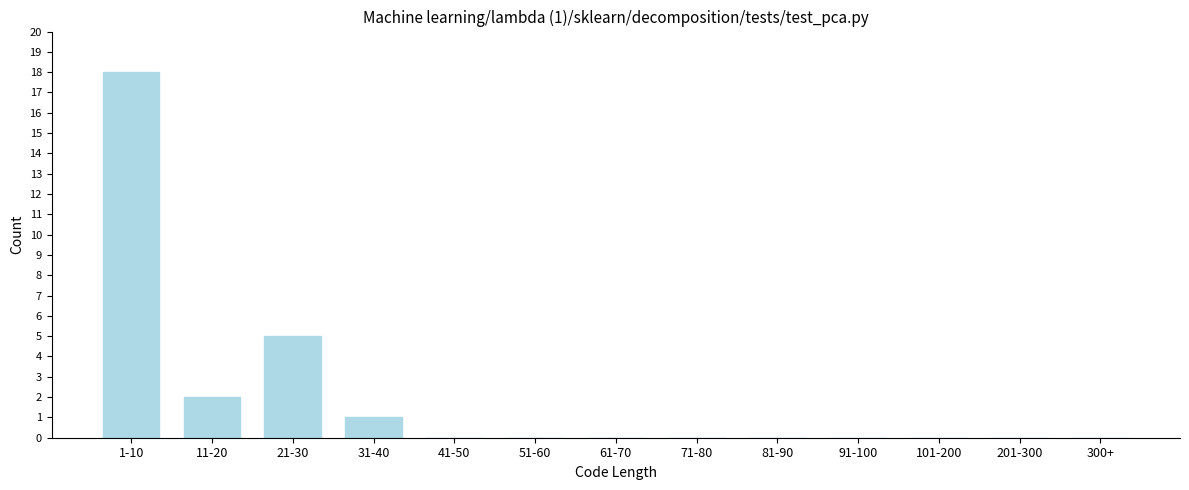

Reading right to left, extract all data points from this chart.

300+=0	201-300=0	101-200=0	91-100=0	81-90=0	71-80=0	61-70=0	51-60=0	41-50=0	31-40=1	21-30=5	11-20=2	1-10=18